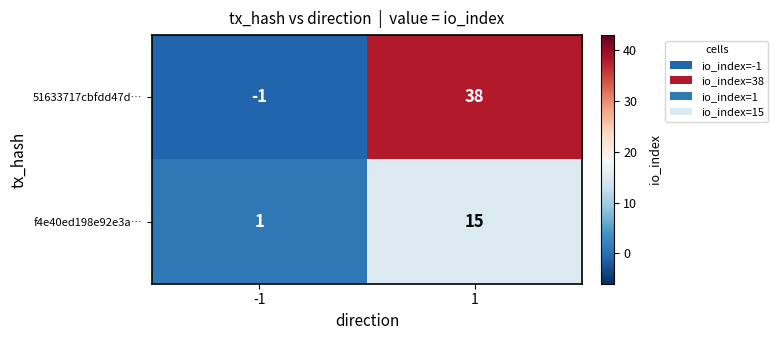

What is the sum of the f4e40ed198e92e3a… values at -1 and 1?

16